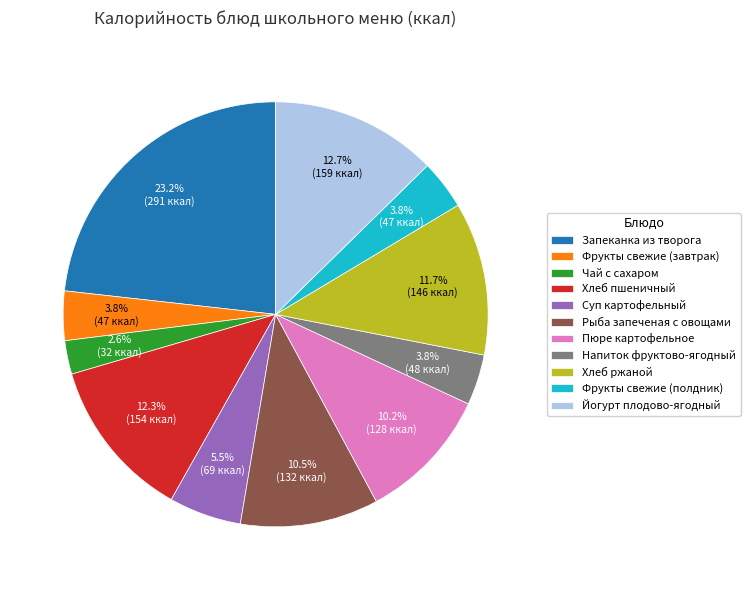

What percentage do Хлеб ржаной and Напиток фруктово-ягодный together represent?

15.5%